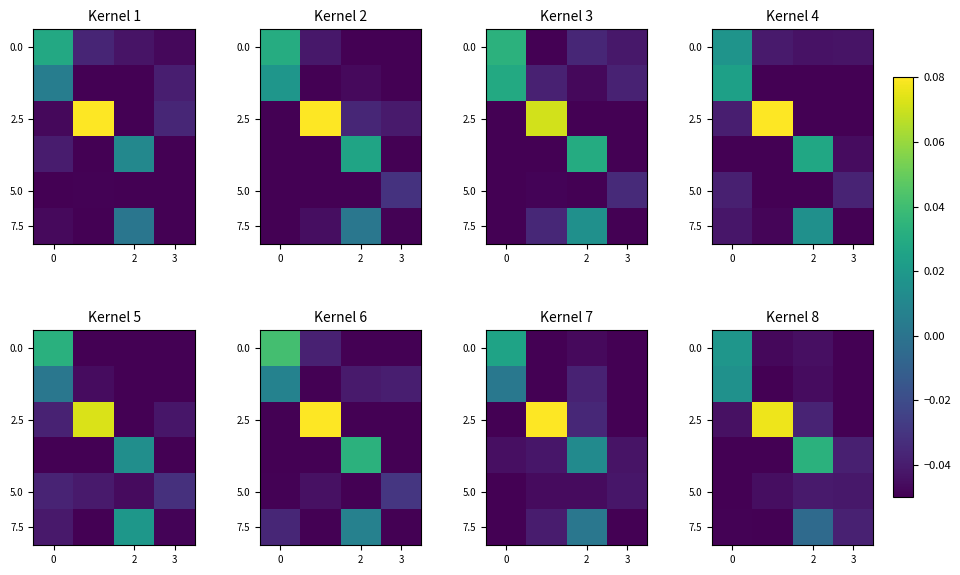

How many values in 0.0 are above zero?

1